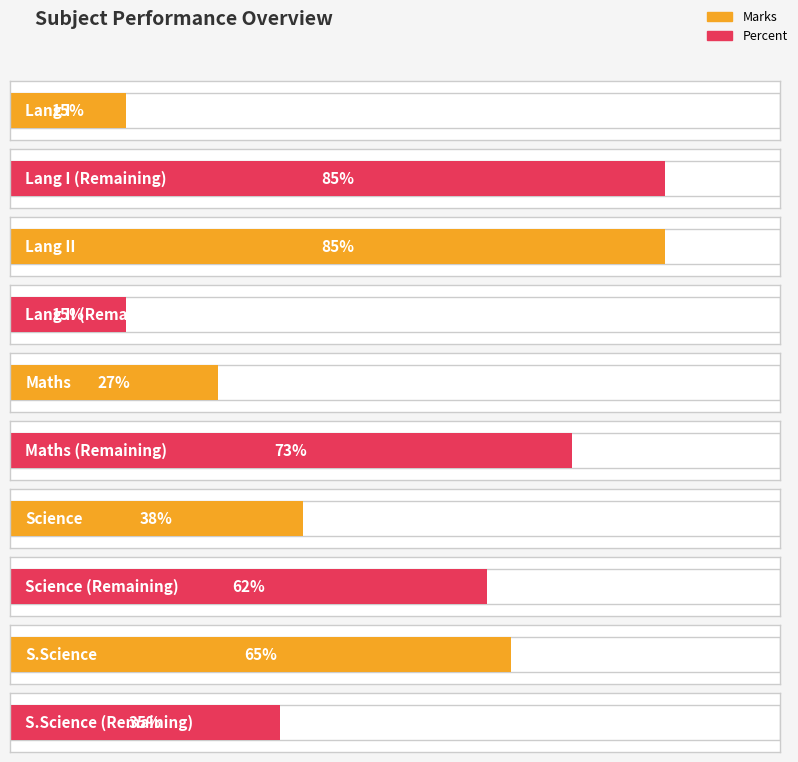

How many bars are there in each group?

2